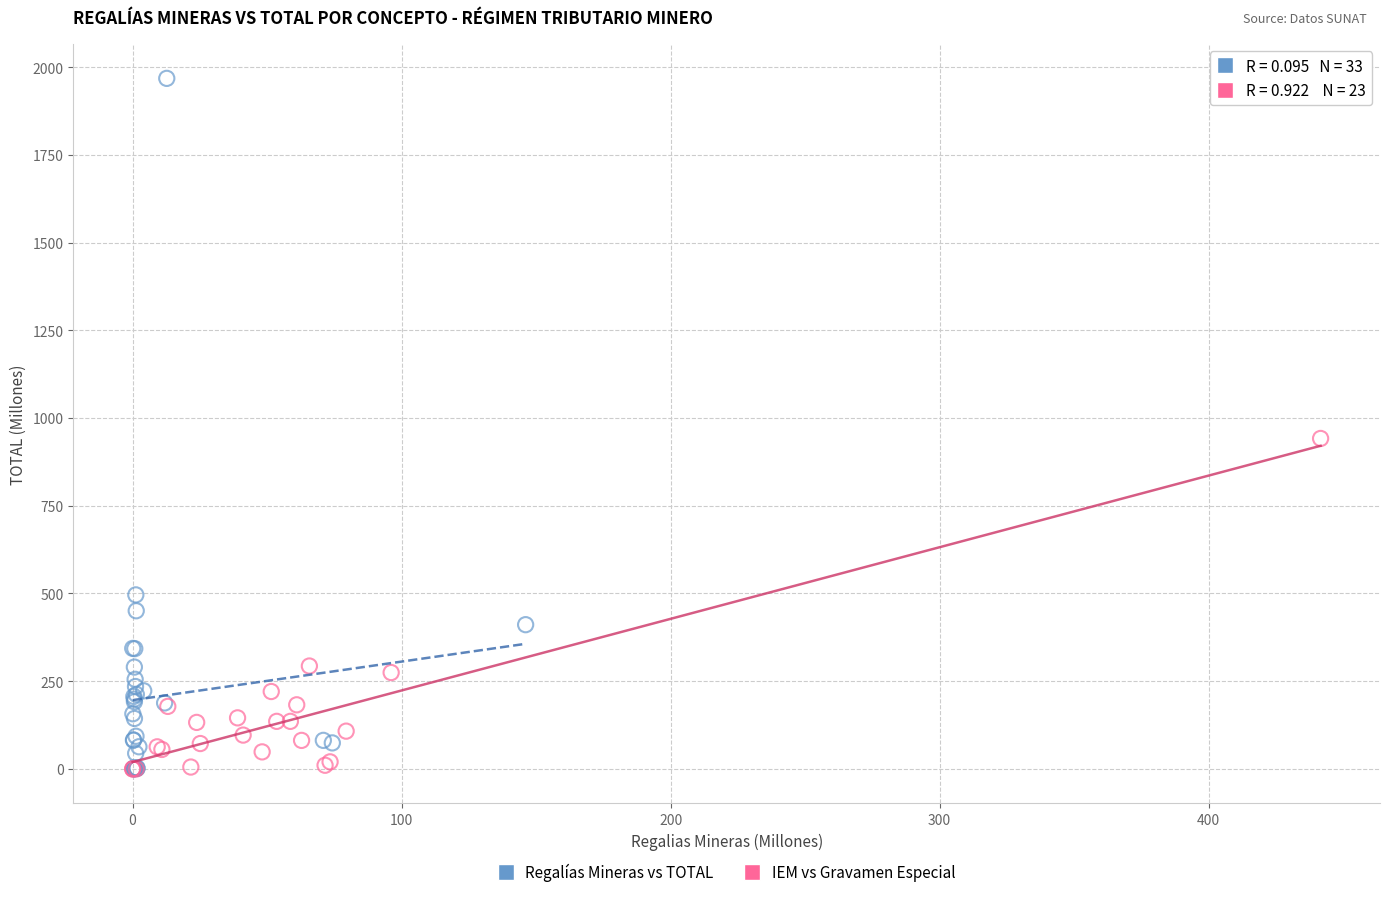

Which series contains the highest Y value?

Regalías Mineras vs TOTAL